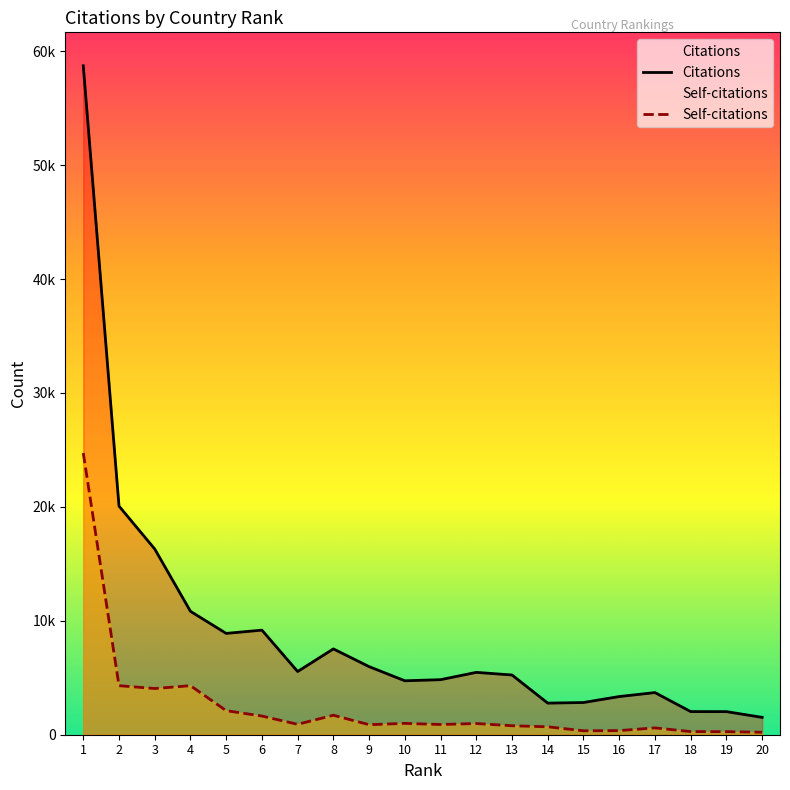

At which label is Citations closest to 30122?

2